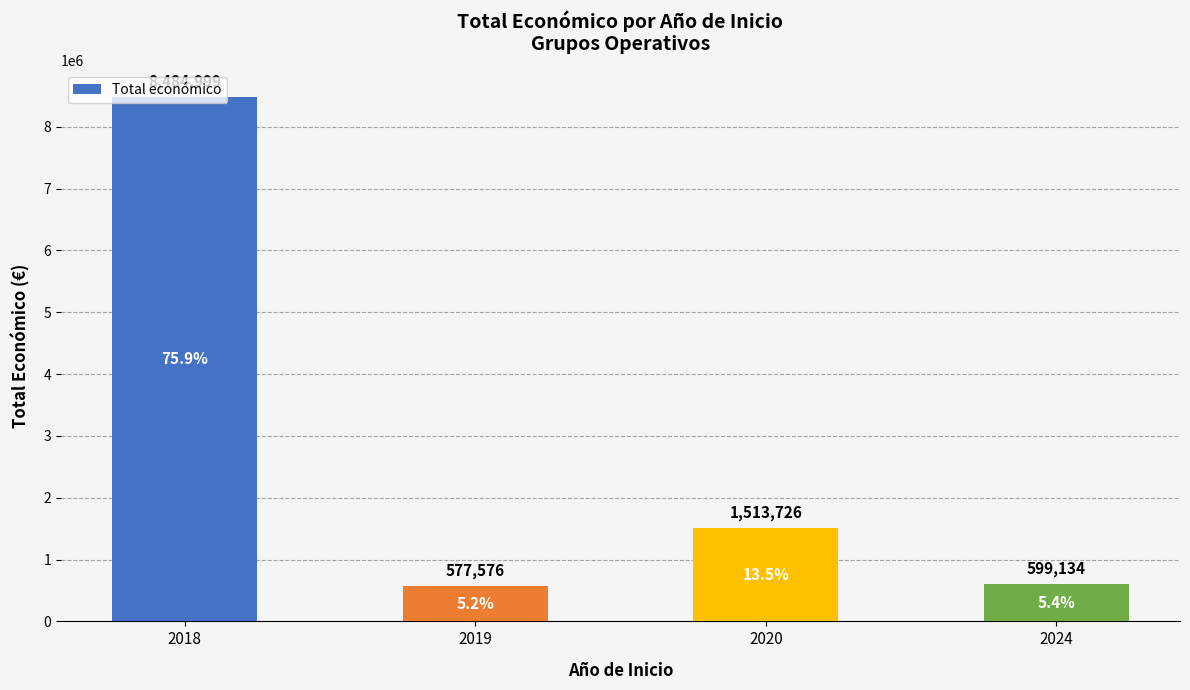

What is the minimum value shown in the chart?

577576